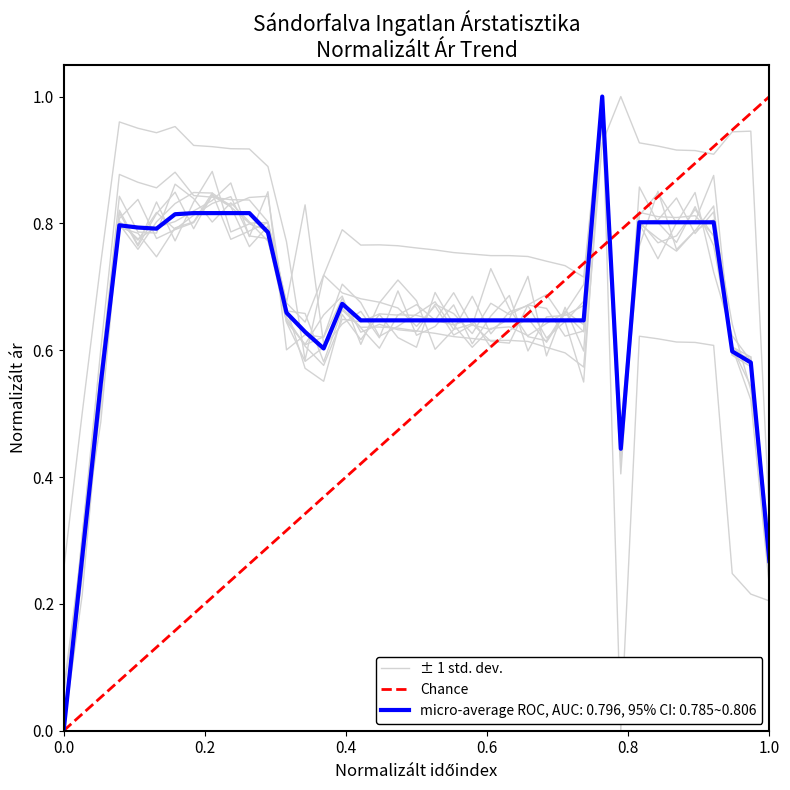

Does the chart display data point markers on the line(s)?

No